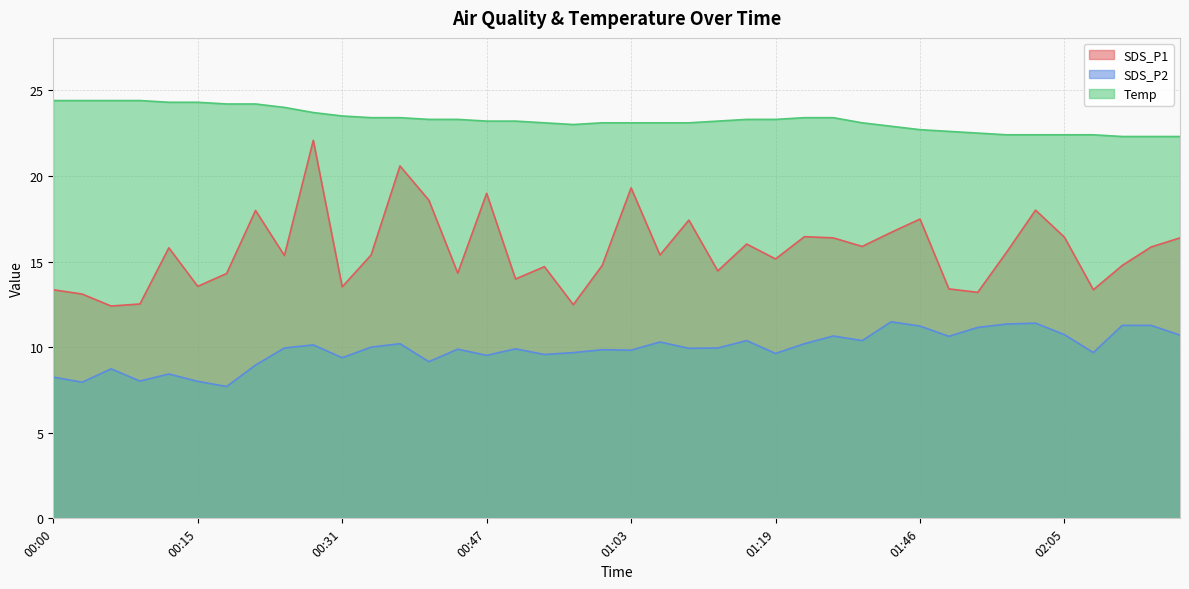

How many values in the Temp series are below 23?

11